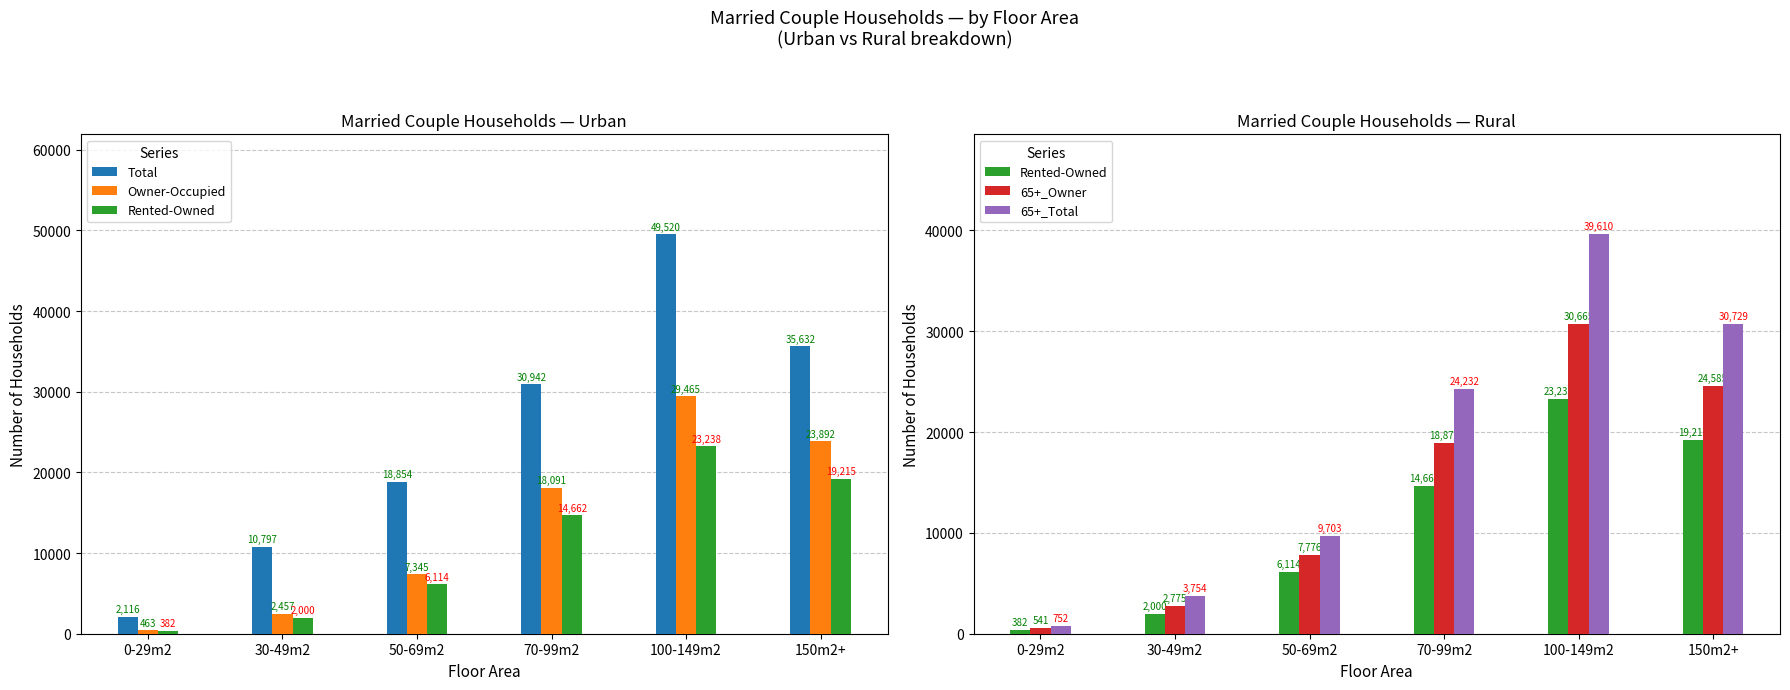

What are all the series names shown in the legend?

Total, Owner-Occupied, Rented-Owned, 65+_Owner, 65+_Total